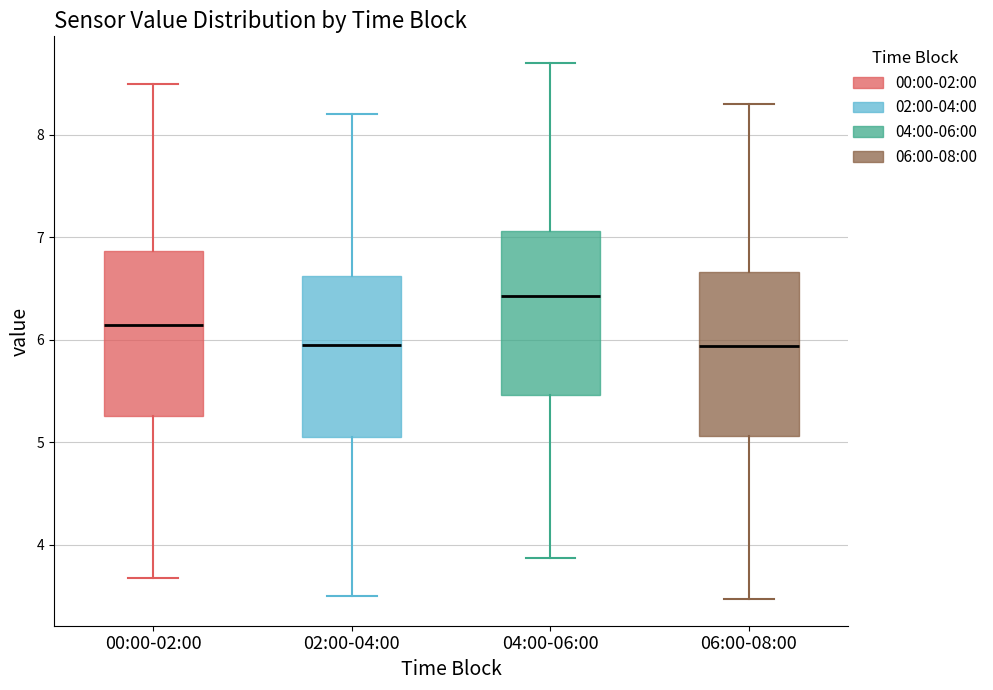

Where does the median line of the box for 04:00-06:00 sit on the y-axis? The values are not printed on the chart, so give them approximately, as read against the axis.

6.4